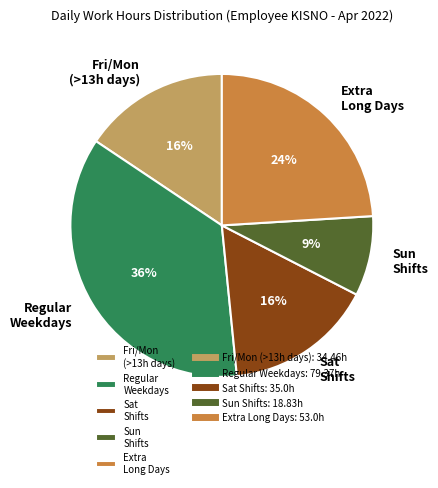

The Regular Weekdays slice represents 36% of the pie. True or false?

True